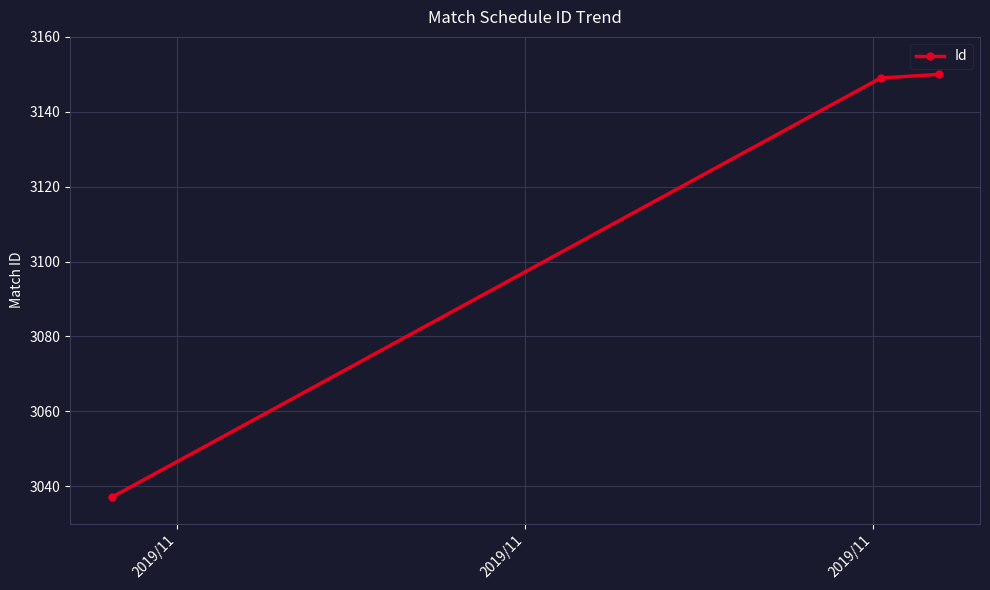

What is the greatest value displayed?

3150